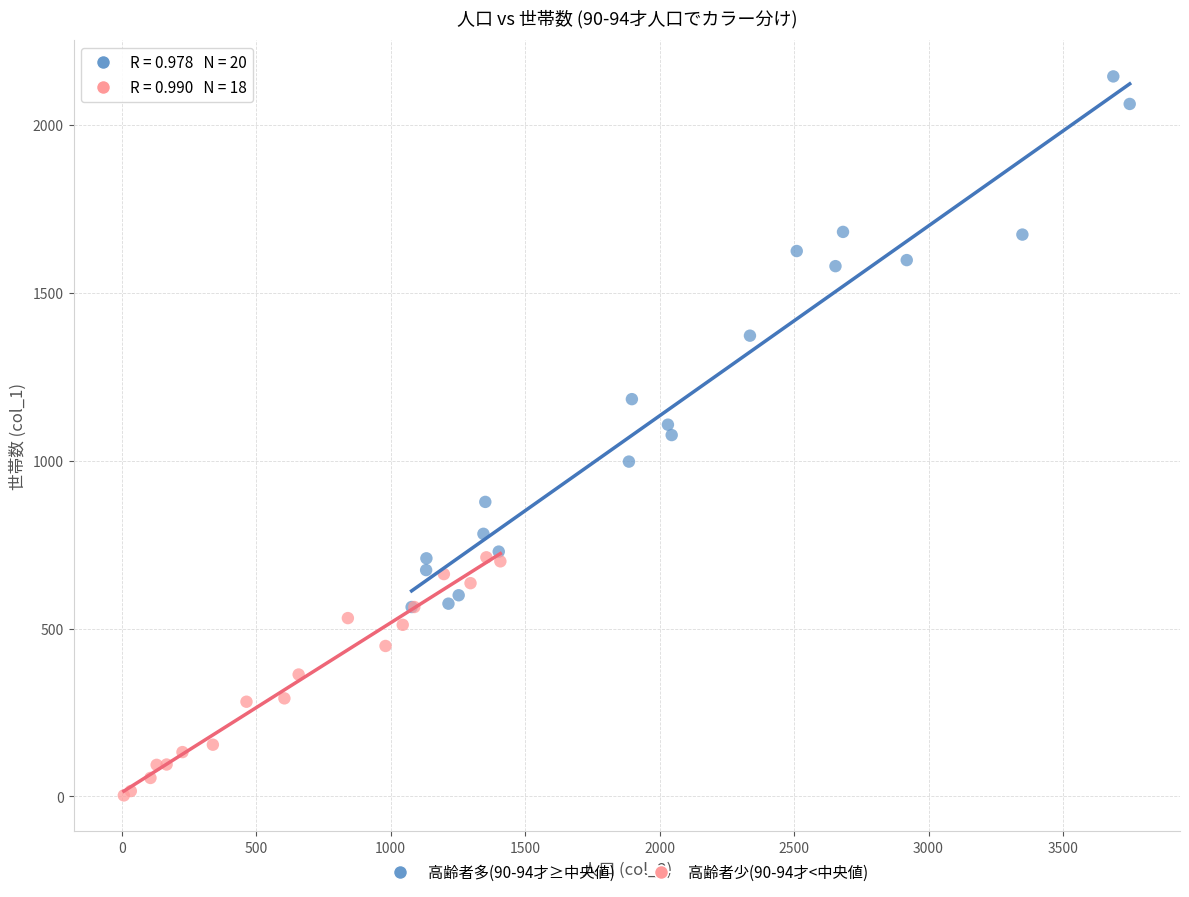

Which series has the largest Y range (max minus min)?

高齢者多(90-94才≥中央値)